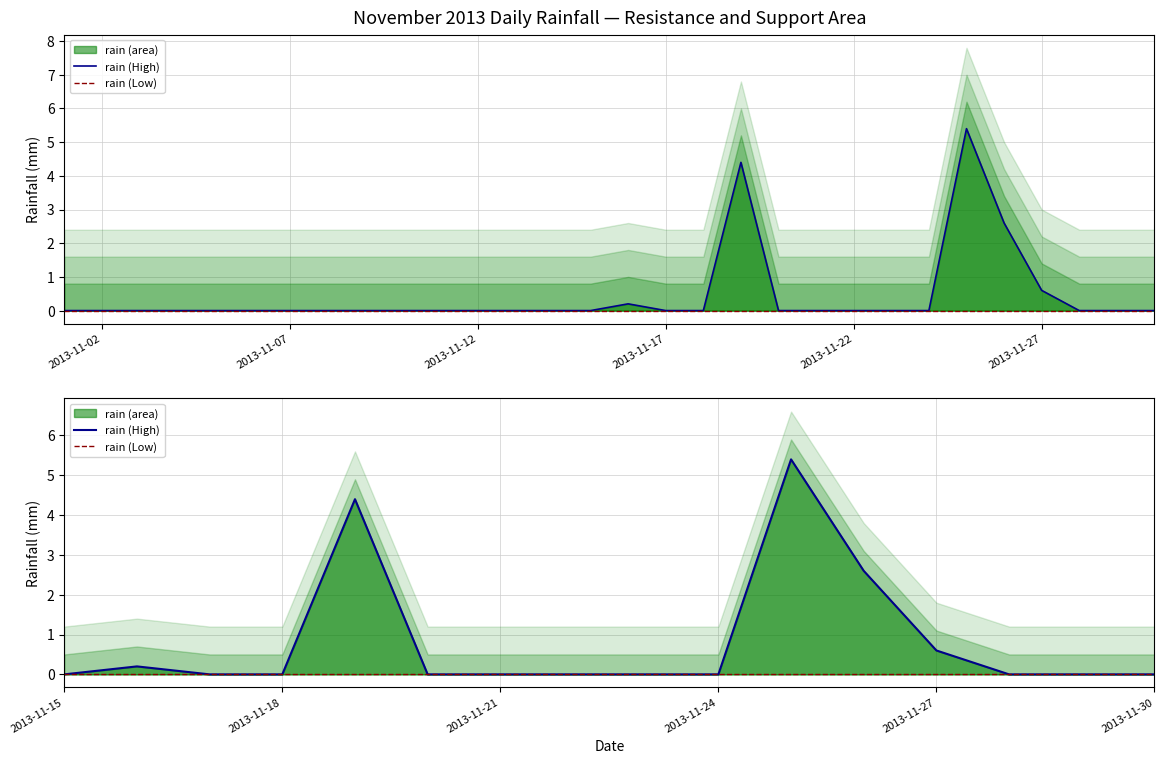

Which category has the lowest value across all series?

2013-11-15